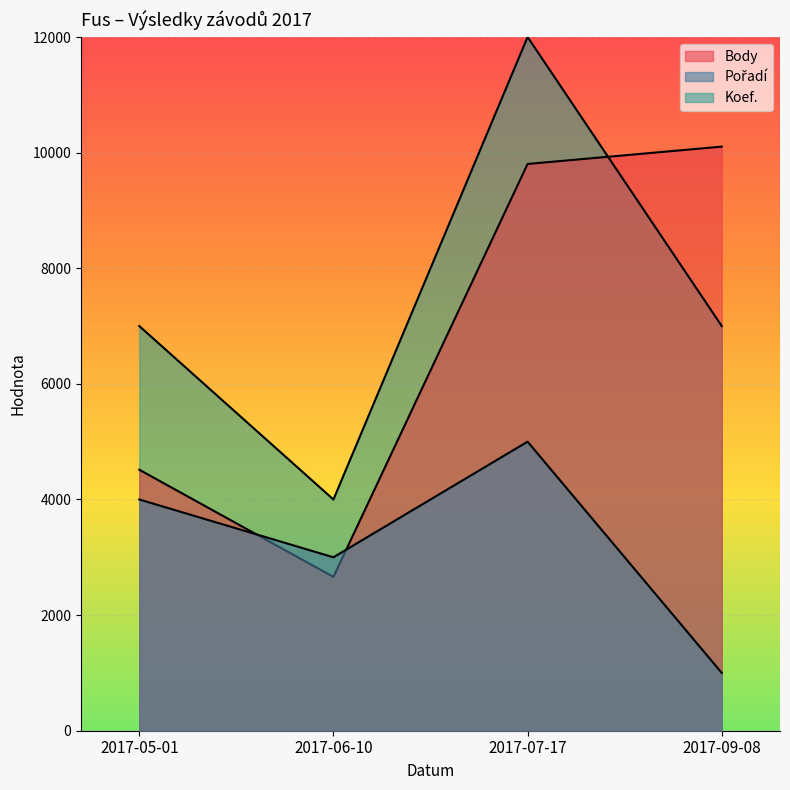

Which label corresponds to the smallest value in the chart?

2017-09-08